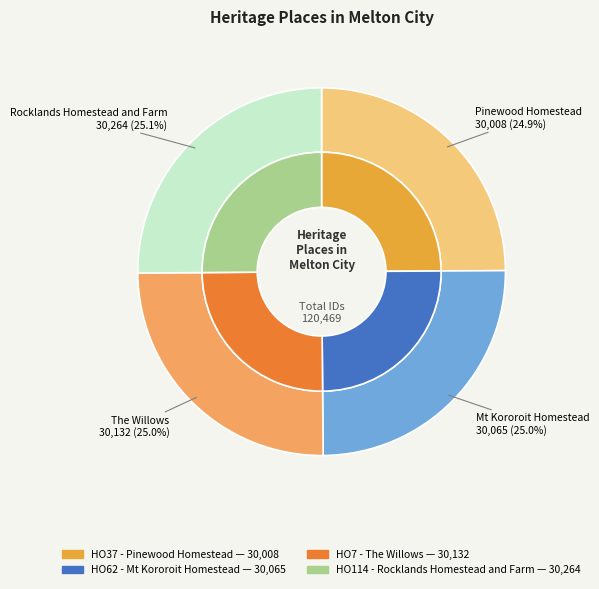

Which has a higher value, HO62 - Mt Kororoit Homestead or HO7 - The Willows?

HO7 - The Willows